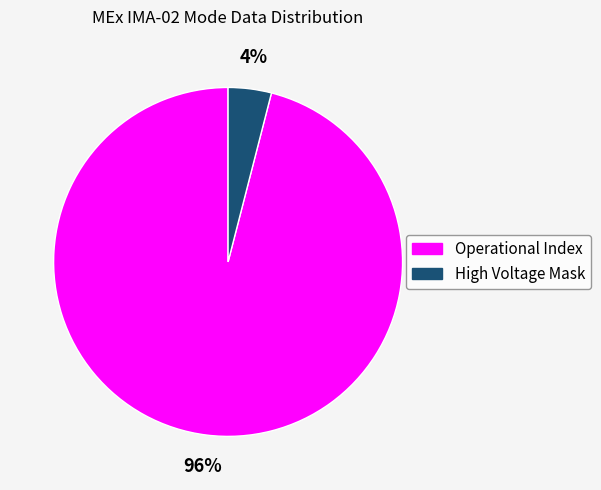

How many slices are in this pie chart?

2